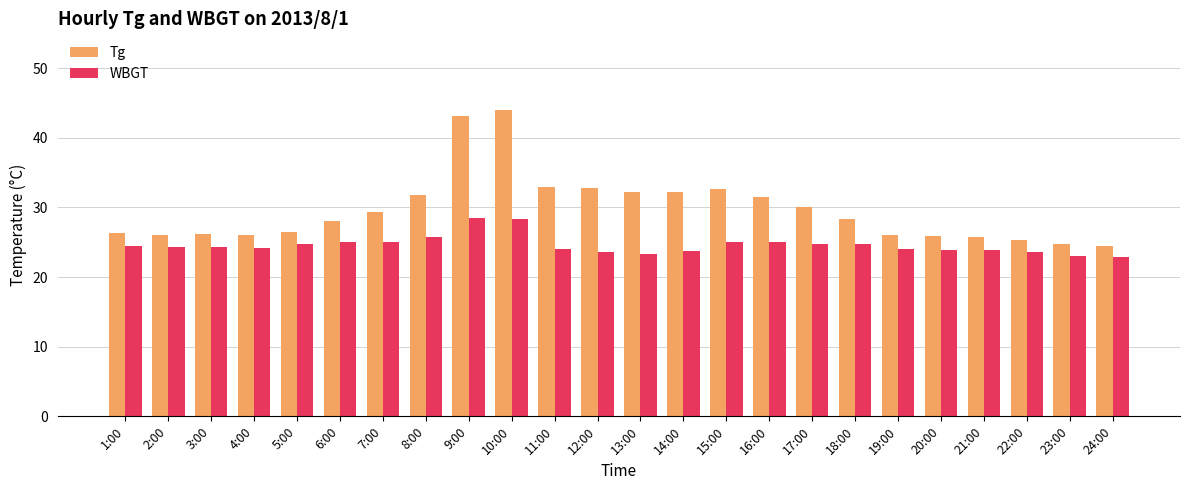

Rank the series by their maximum value, from lowest to highest.

WBGT, Tg